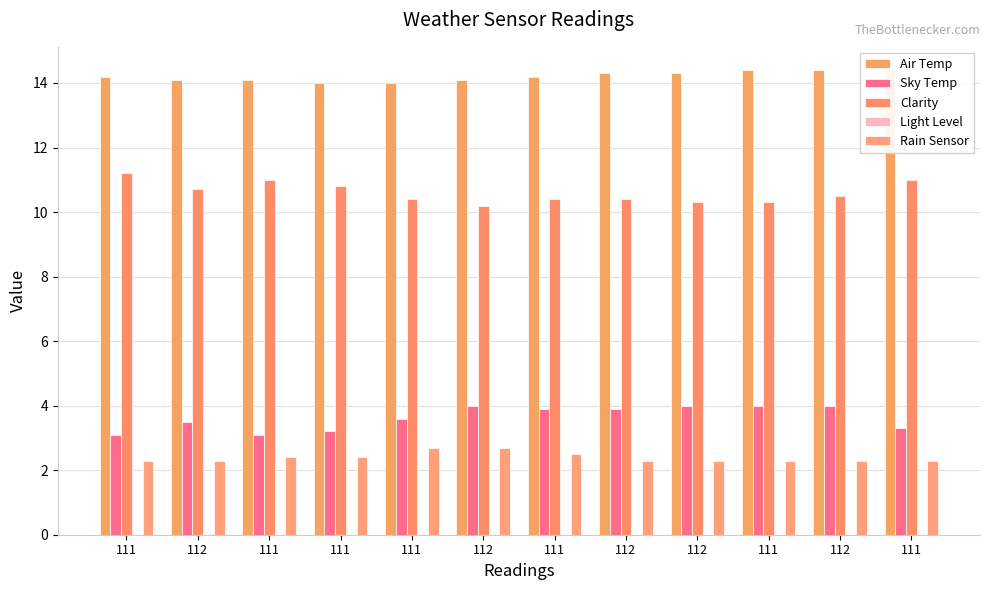

What is the minimum value for Air Temp?

14.0